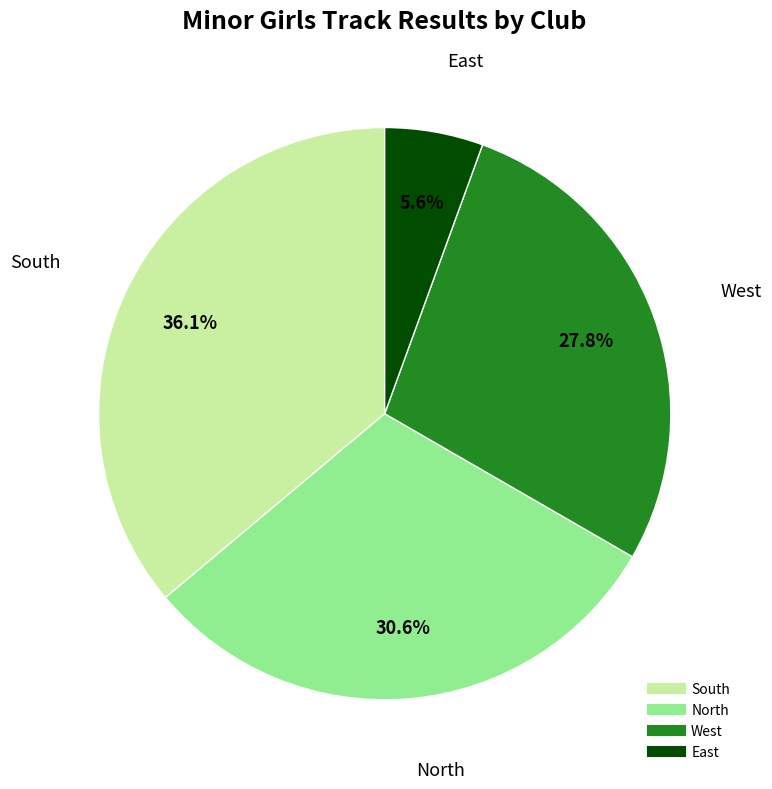

Does any single category account for the majority?

No